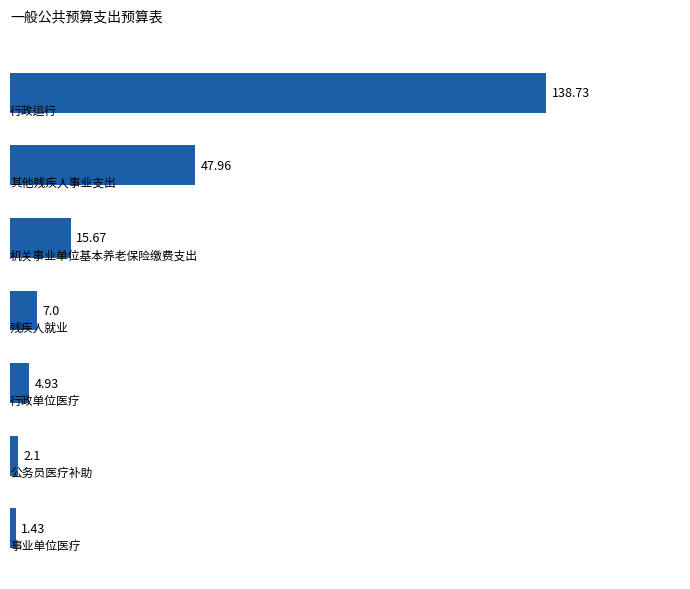

How many series are shown in this chart?

1